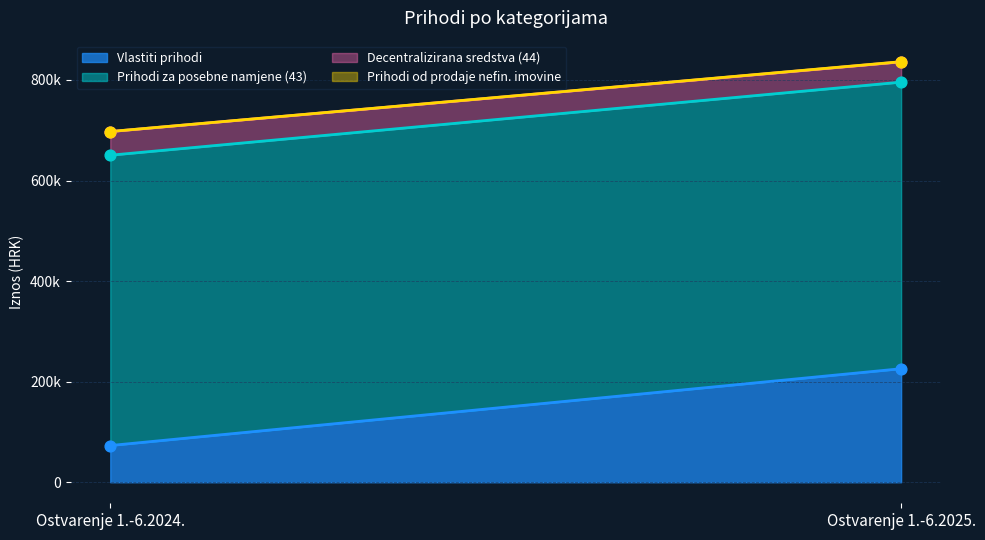

Which series contains the lowest Y value?

Prihodi od prodaje nefin. imovine